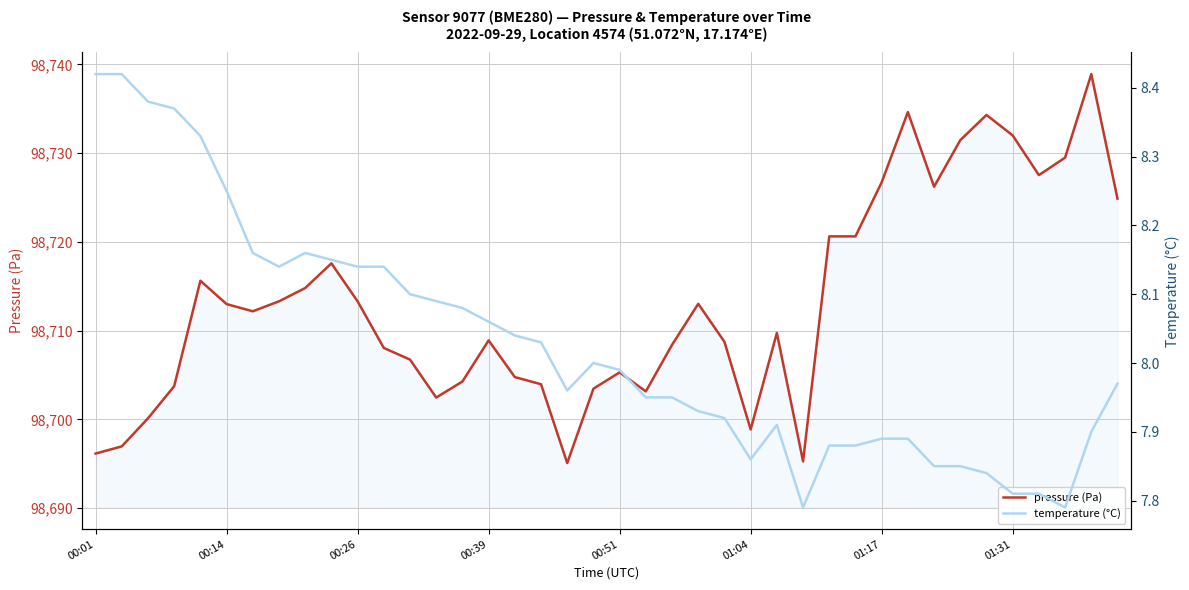

At how many categories does at least one series exceed 87791?

40